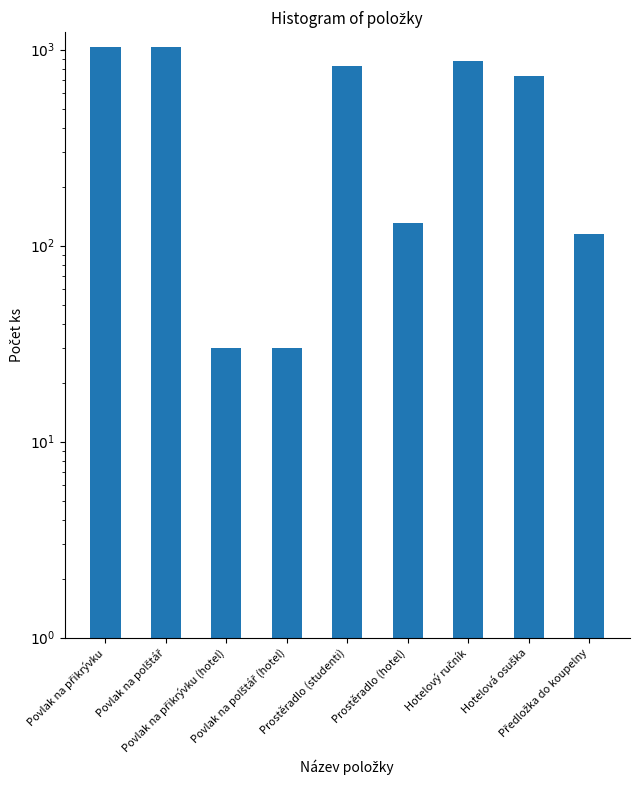

Between Hotelový ručník and Prostěradlo (hotel), which is larger?

Hotelový ručník